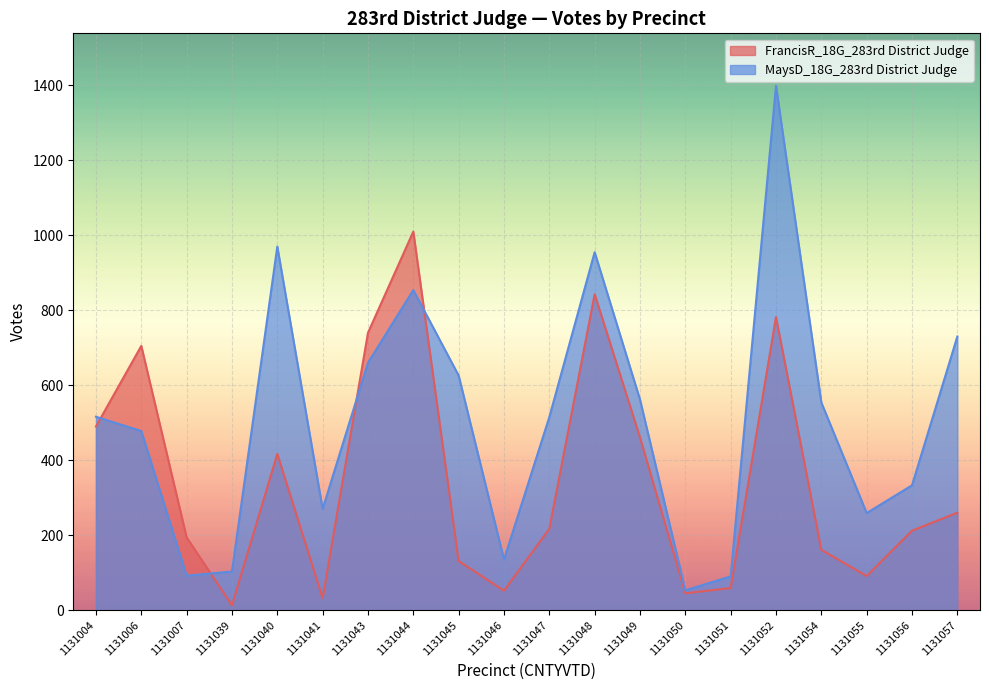

In FrancisR_18G_283rd District Judge, how many points are higher than both neighbors (excluding endpoints)?

5